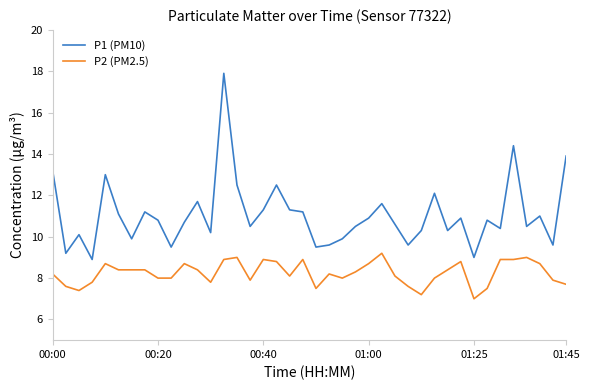

List the series in order of their overall mean, lowest first.

P2 (PM2.5), P1 (PM10)